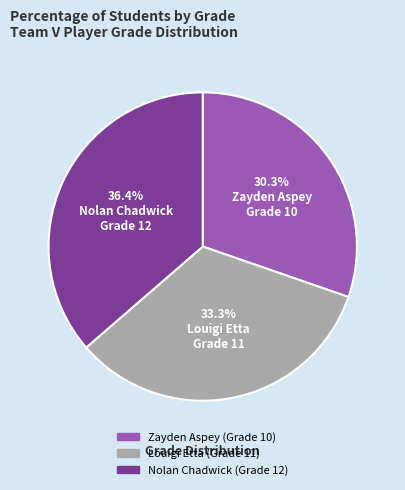

Rank the categories by value from highest to lowest.

Nolan Chadwick (Grade 12), Louigi Etta (Grade 11), Zayden Aspey (Grade 10)